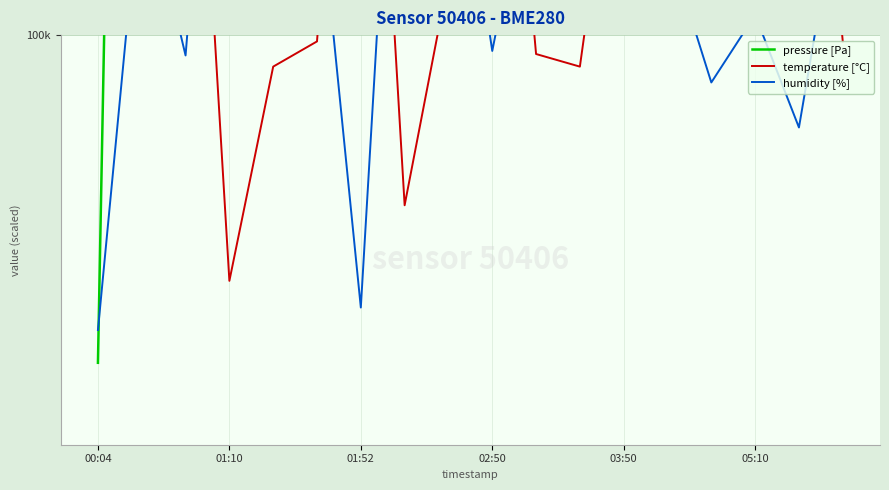

Between 03:50 and 01:52, which is larger?

03:50